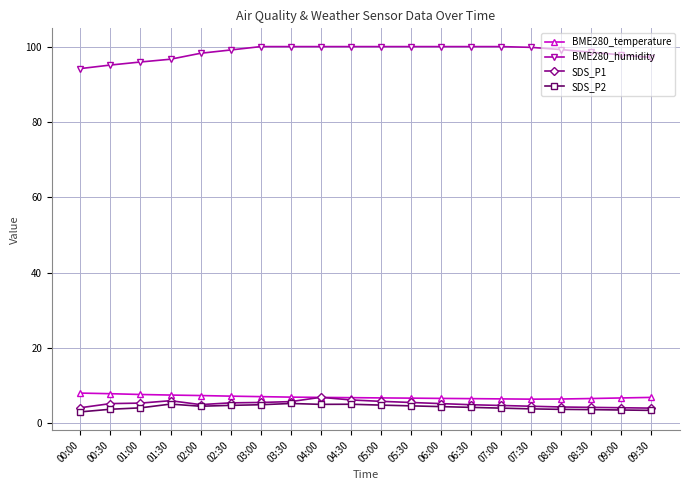

At how many categories does at least one series exceed 39?

20